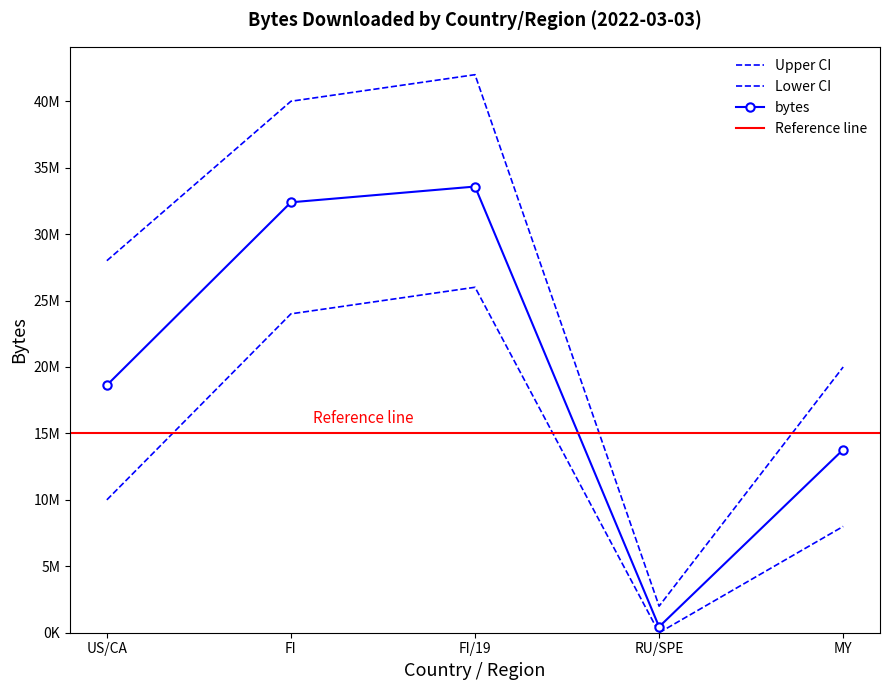

What is the average value?

19767132